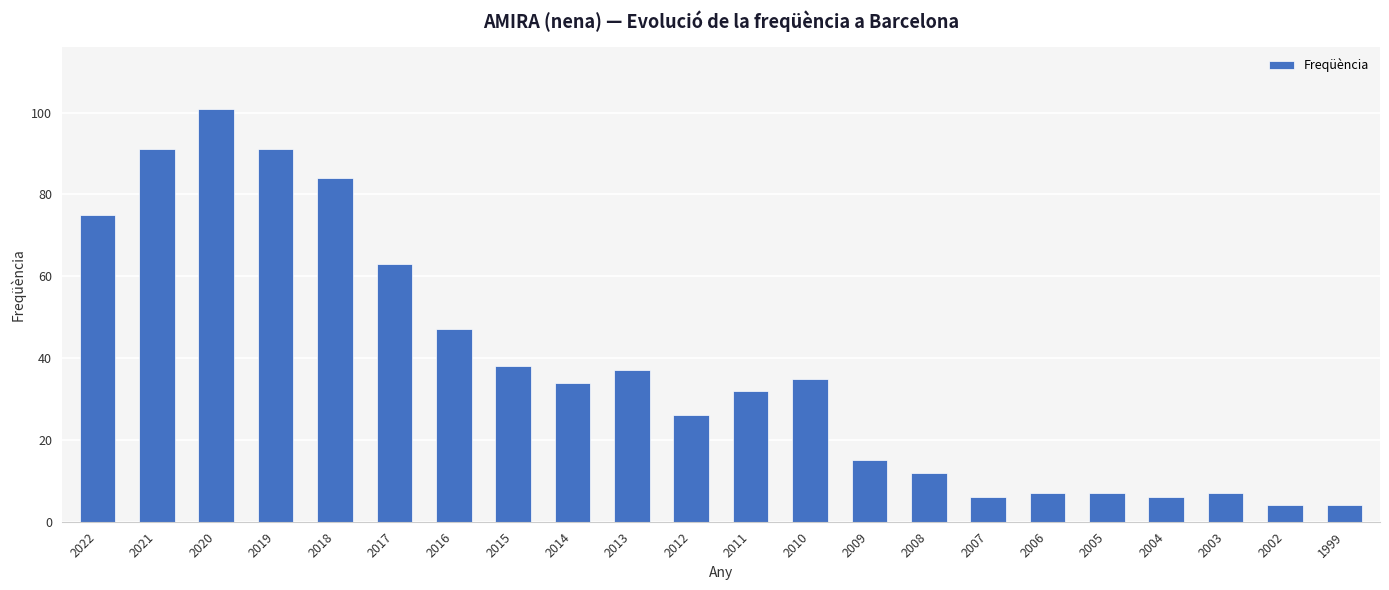

What is the smallest value displayed?

4